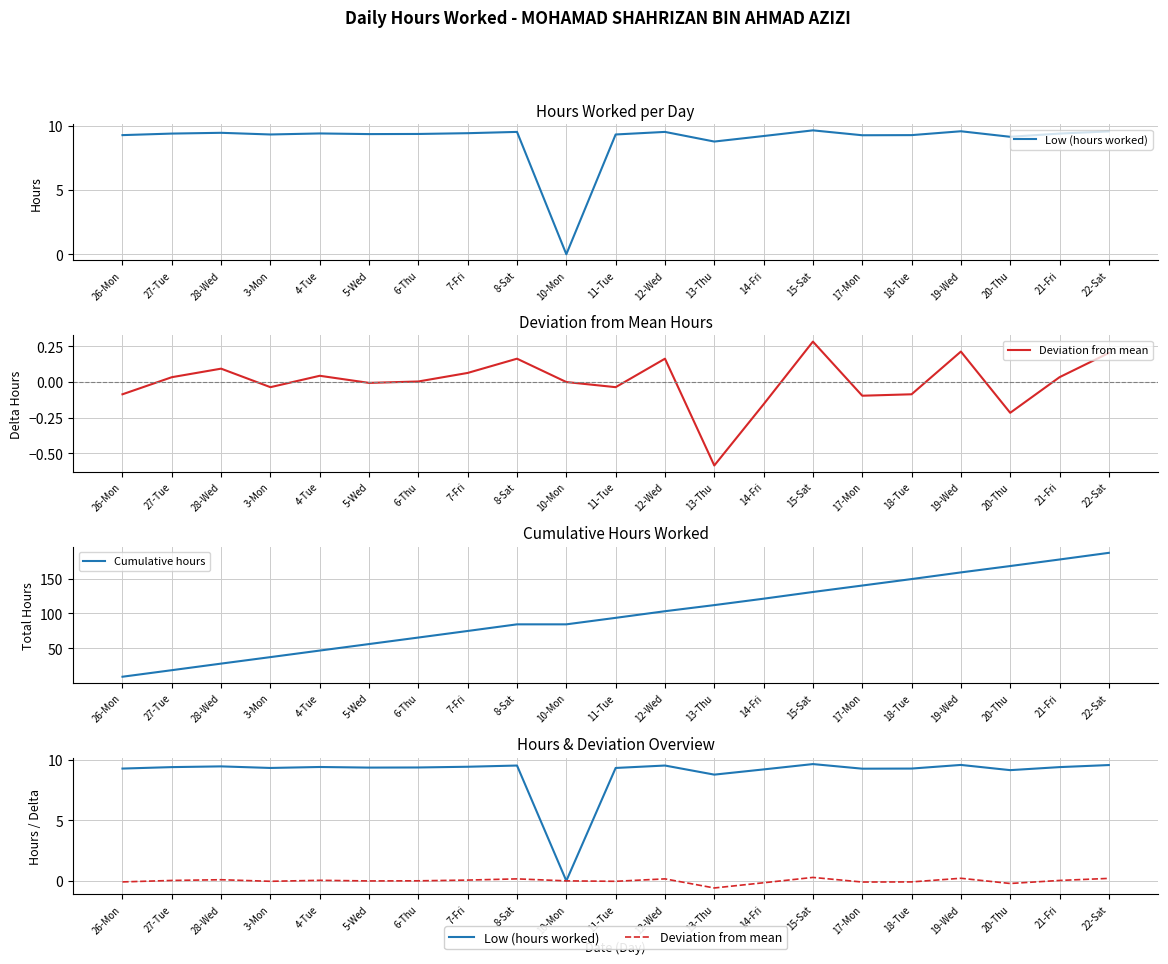

What is the average value of the Low (hours worked) series?

8.9